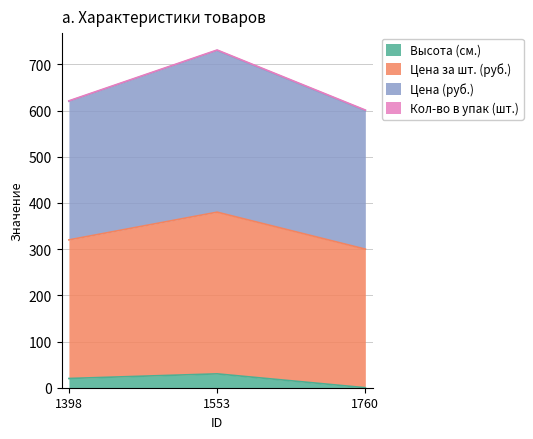

The value of Высота (см.) at 1553 is 8. True or false?

False